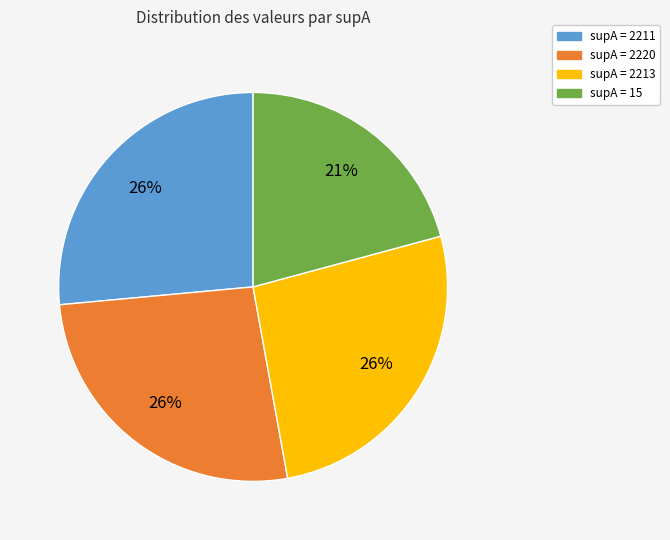

To the nearest percent, what is the average slice percentage?

25%